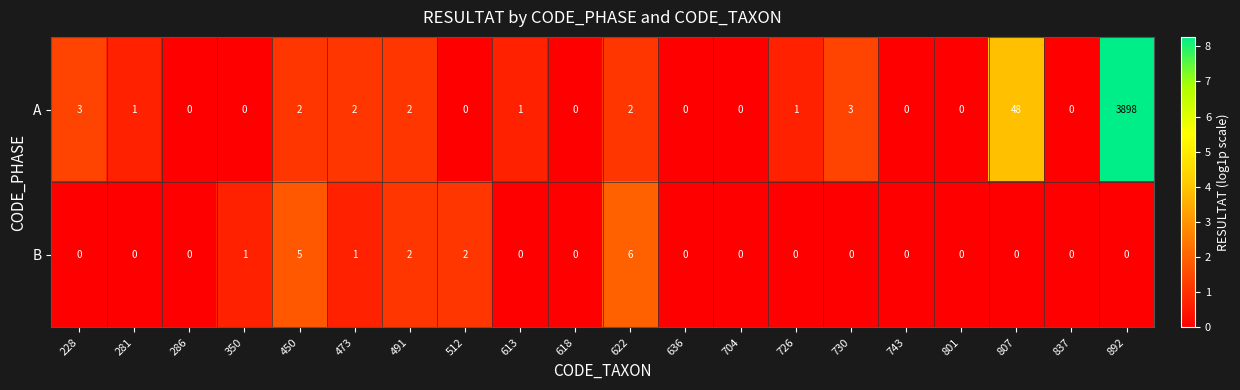

At which category is the sum across all series the highest?

892